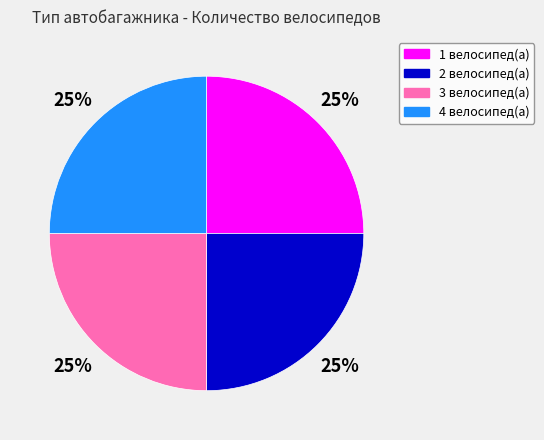

Count the number of slices in the pie.

4